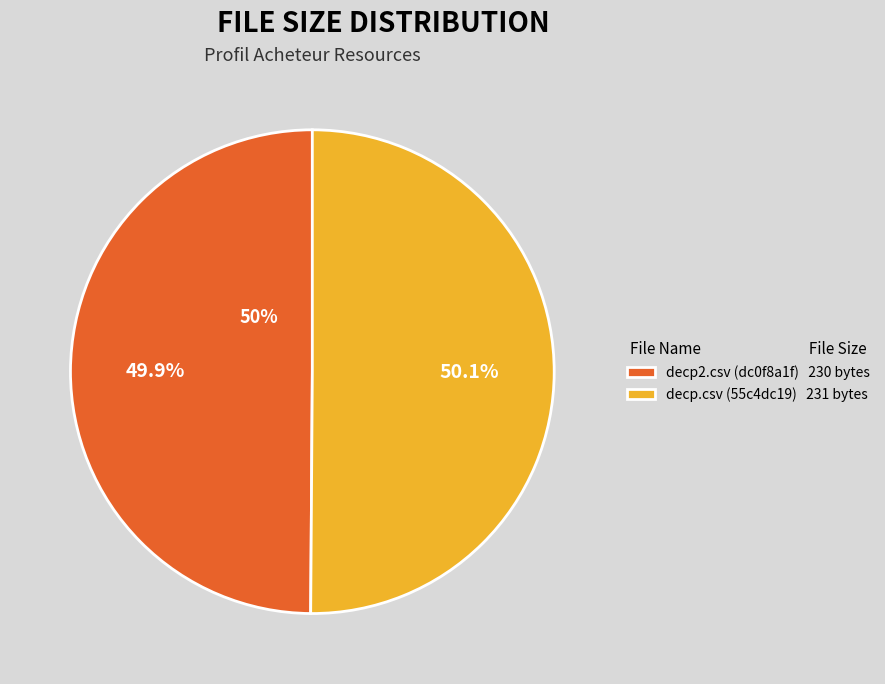

How many slices are in this pie chart?

2